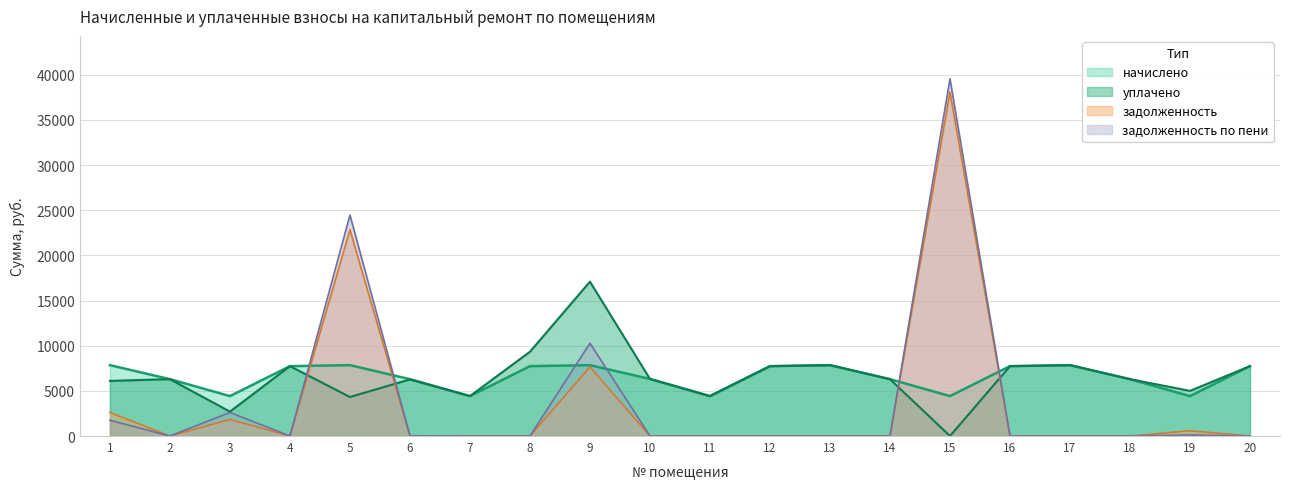

How many data points does each series have?

20